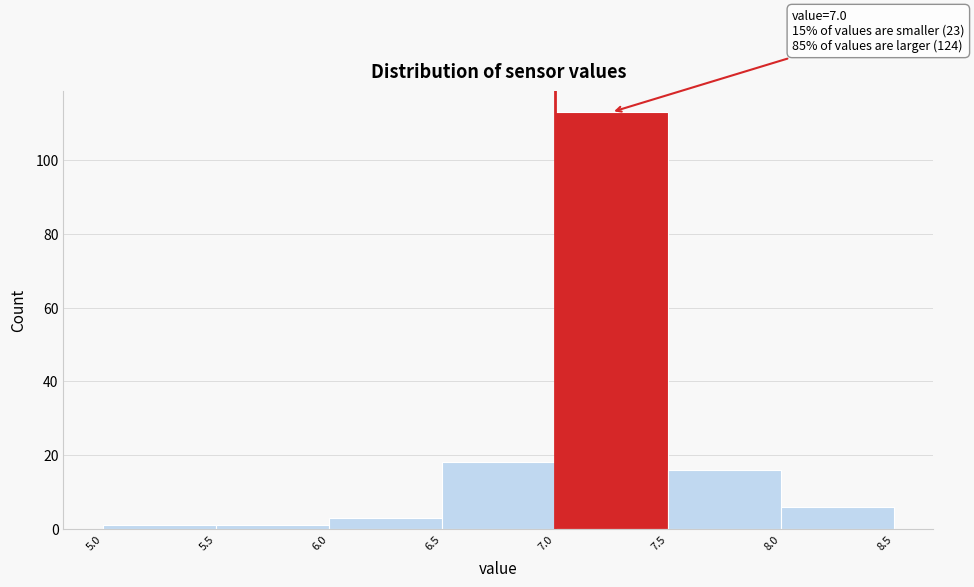

Which range on the x-axis has the tallest bar?

7.0 to 7.5